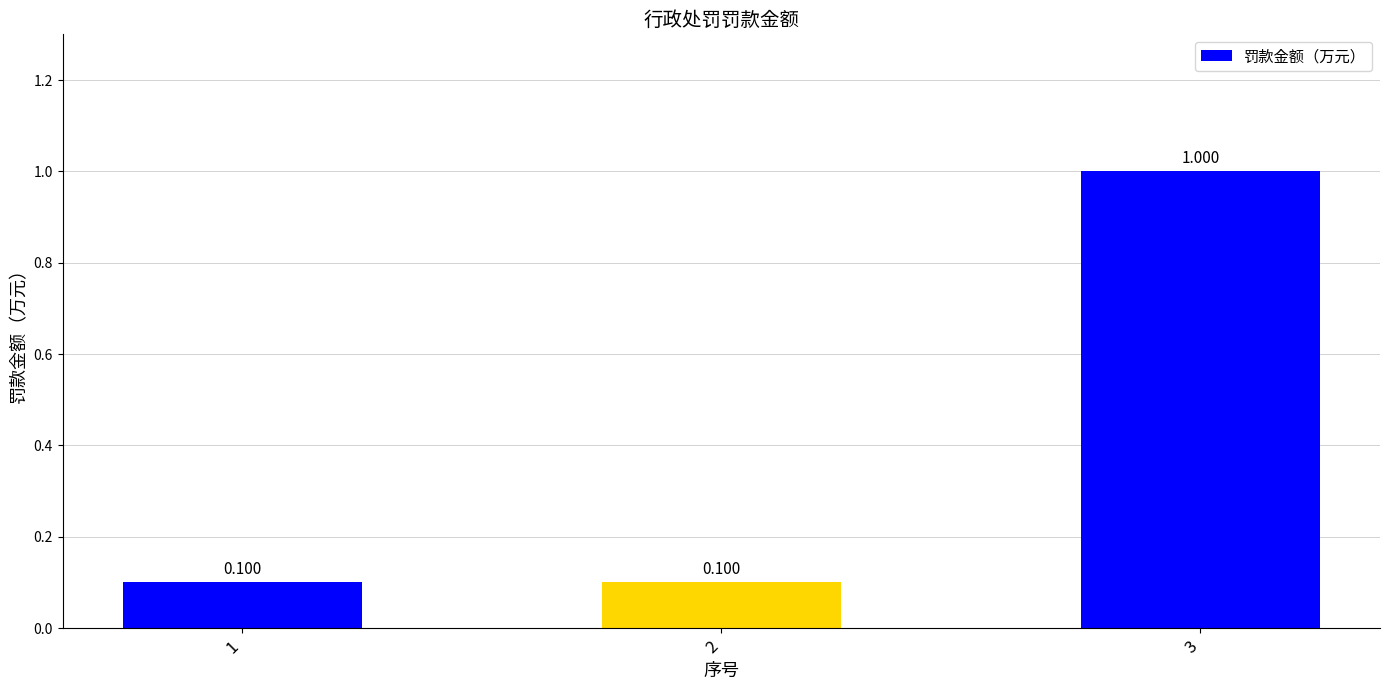

Reading left to right, list all the values displayed in this chart.

0.1	0.1	1.0